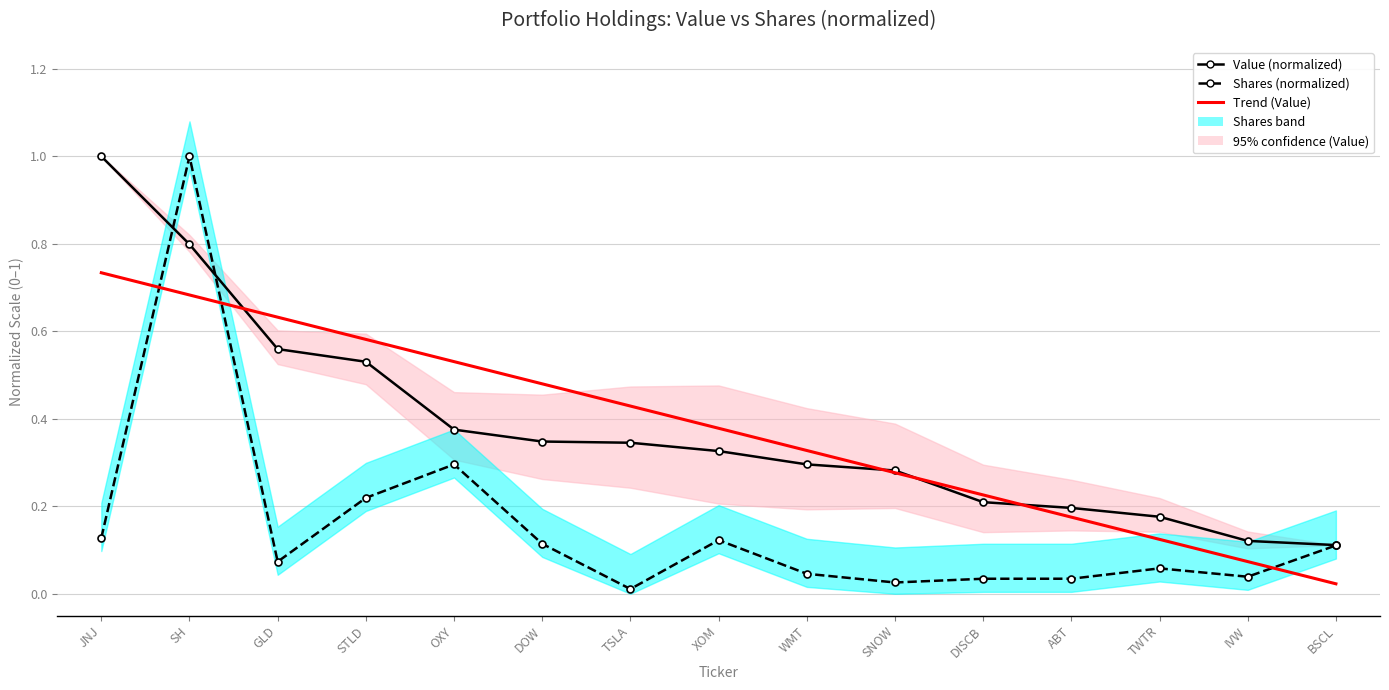

What position from the right is TWTR?

3